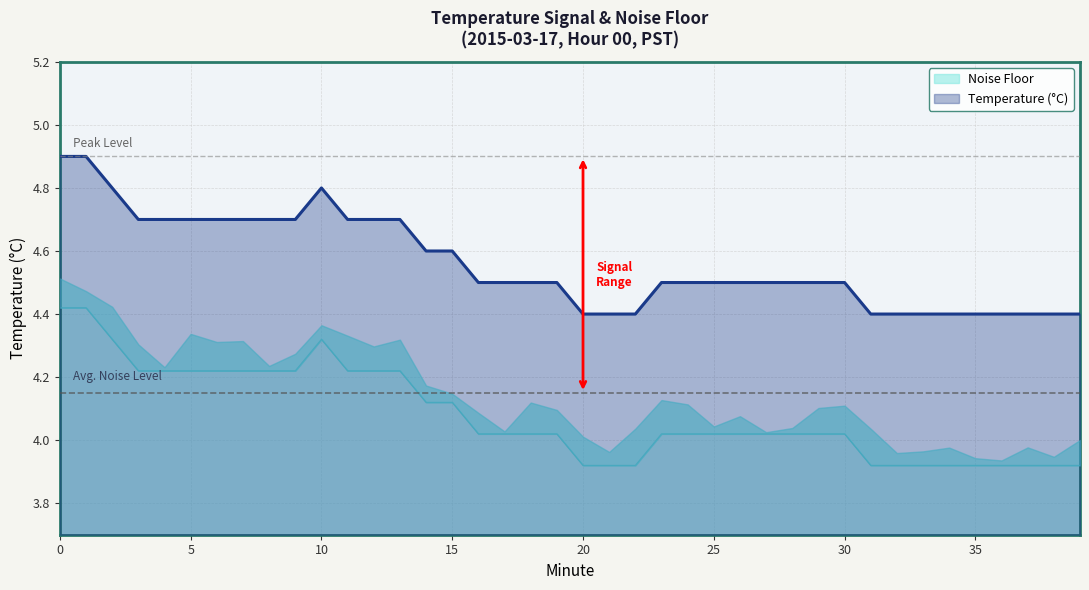

Which category has the lowest value in the Noise Floor series?

20